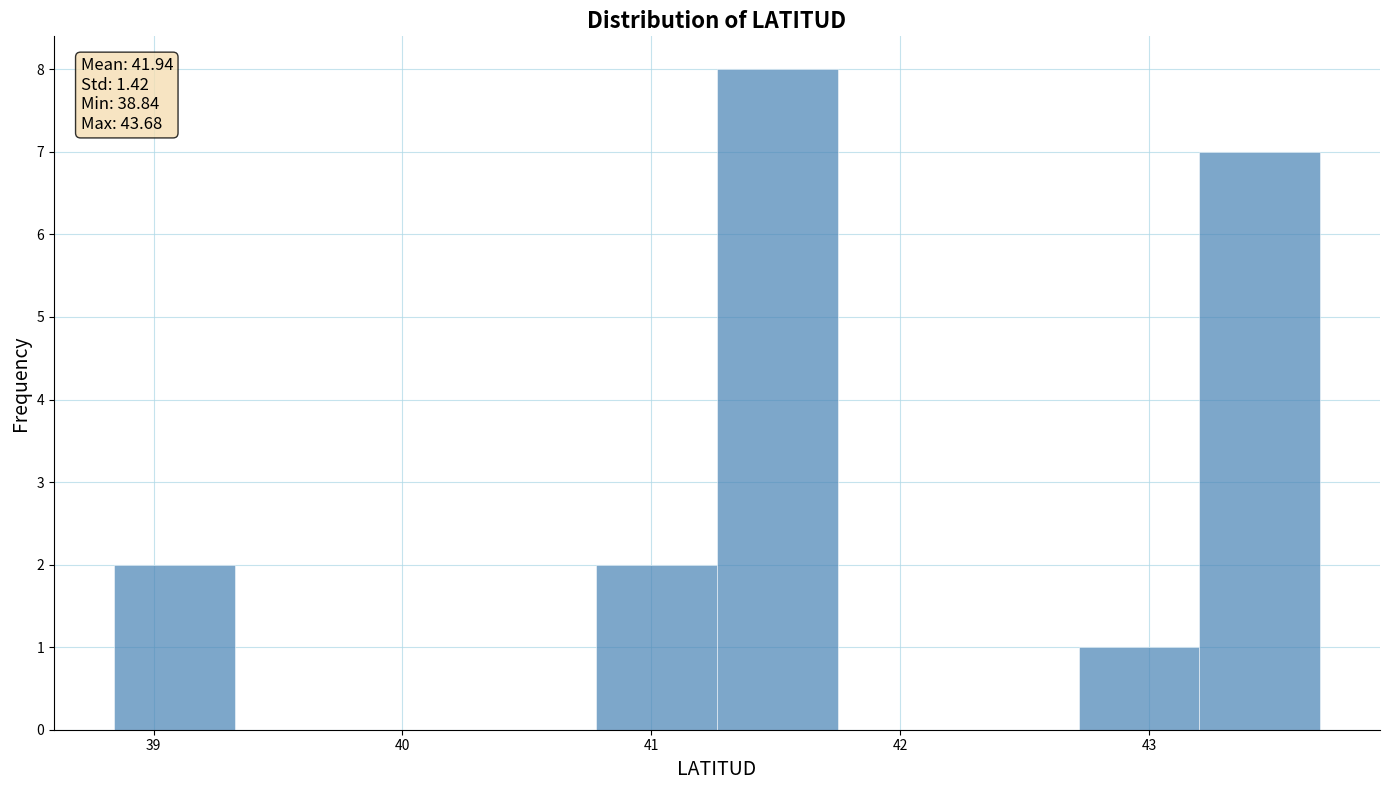

Which range on the x-axis has the tallest bar?

41.3 to 41.7